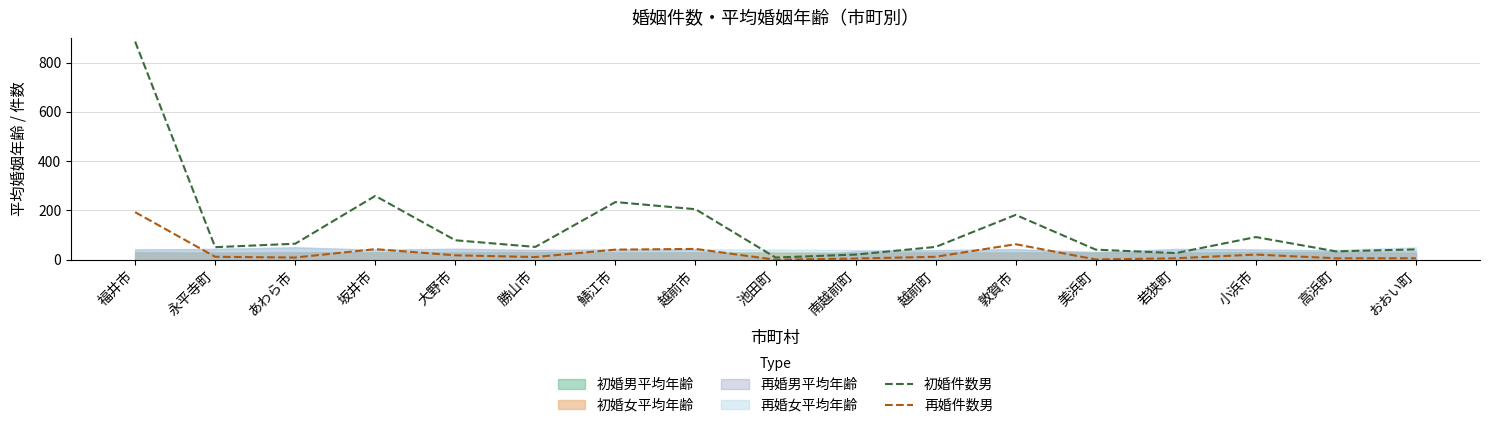

At which label does 初婚件数男 reach its peak?

福井市